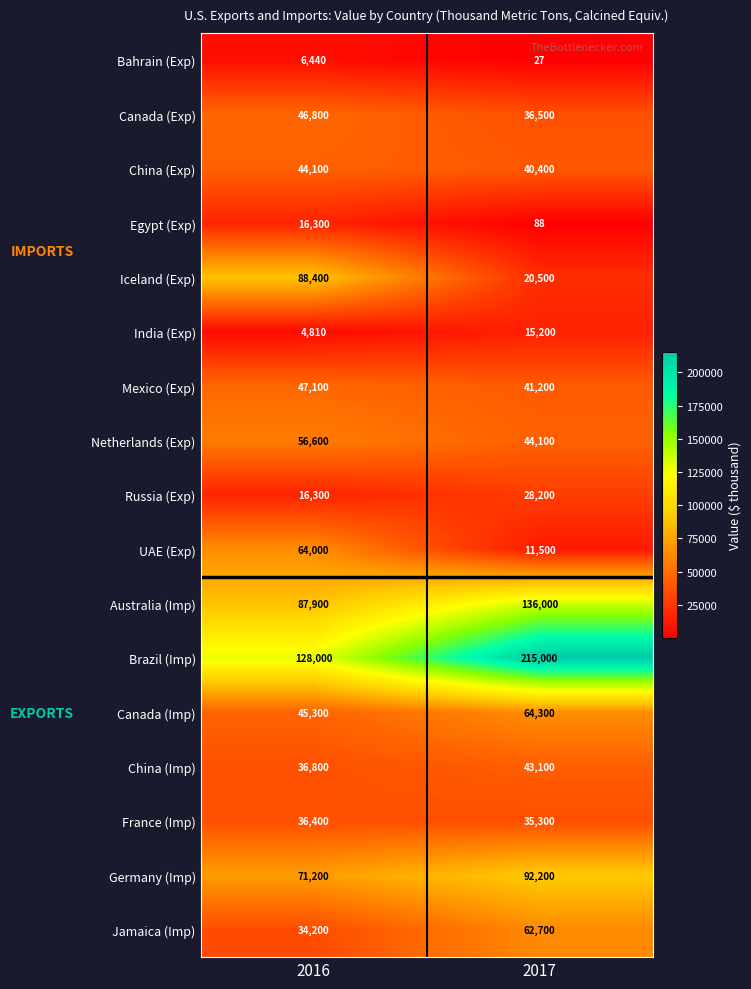

True or false: China (Imp) has a value of 61305 at 2016.

False